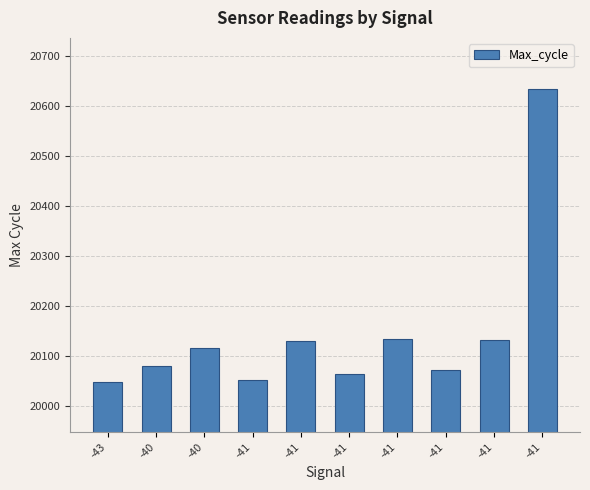

How many data points are less than 20117?

5